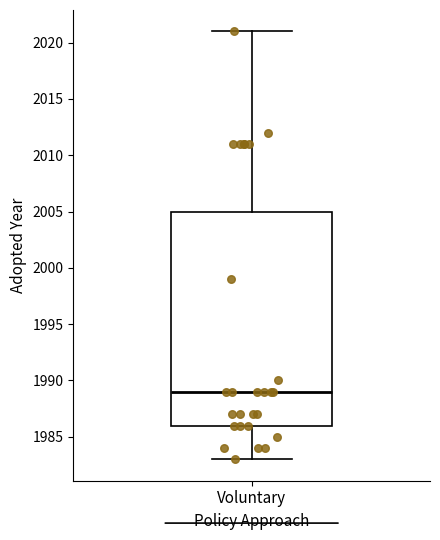

Read this box plot against the y-axis: the position of the median line, the range covered by the box, and the ends of both whiskers. The values are not printed on the chart, so give them approximately, as read against the axis.

median 1989, box 1986 to 2005, whiskers 1983 to 2021